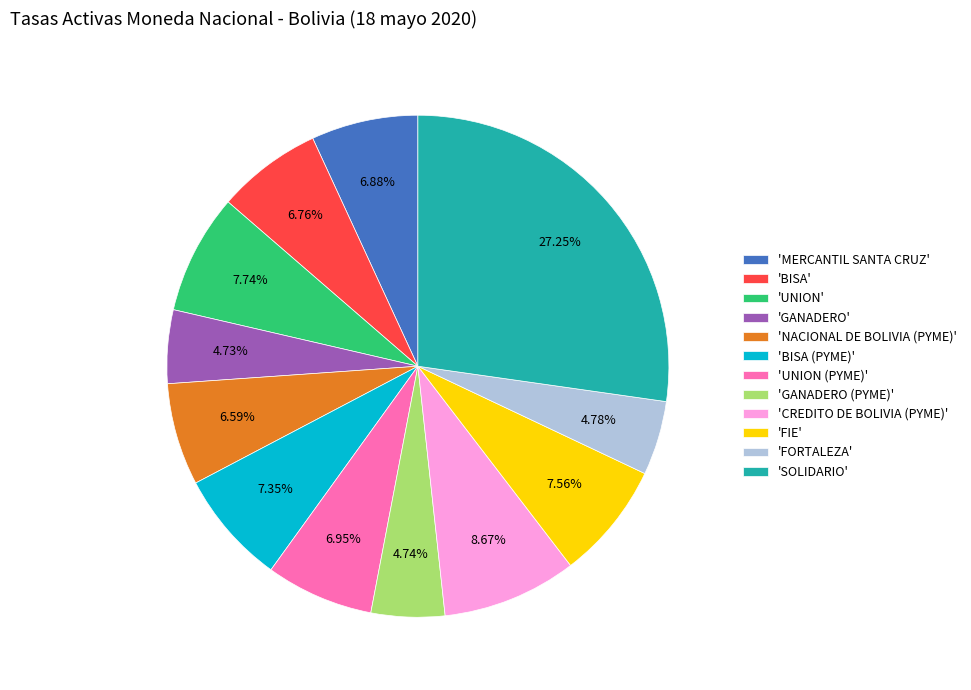

Which category has the biggest portion of the pie?

'SOLIDARIO'